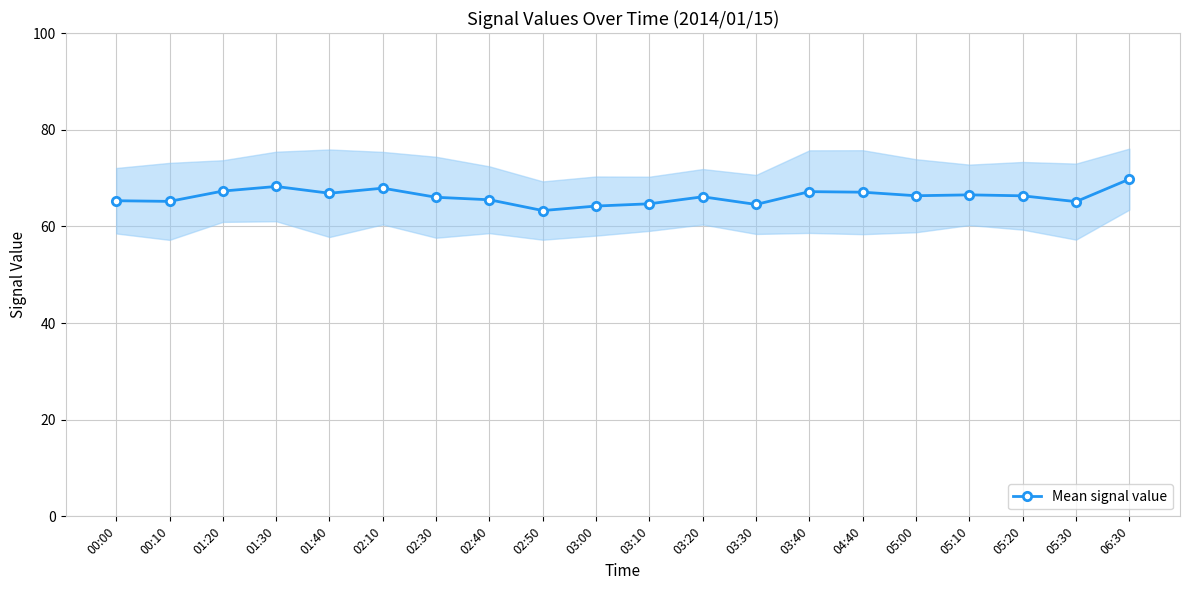

How many interior local valleys (lower than both neighbors) does the data have?

6